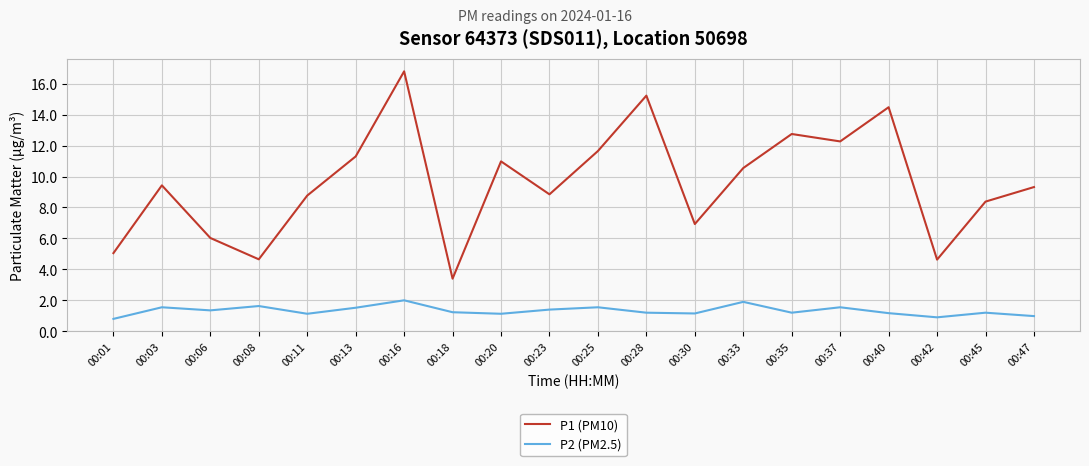

List the series in order of their overall mean, lowest first.

P2 (PM2.5), P1 (PM10)